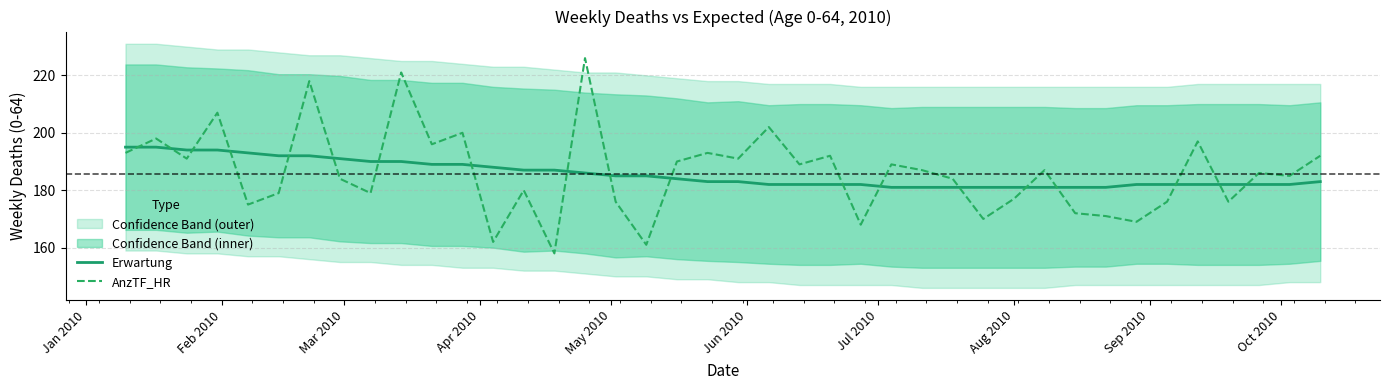

True or false: Erwartung and AnzTF_HR cross at least once.

True